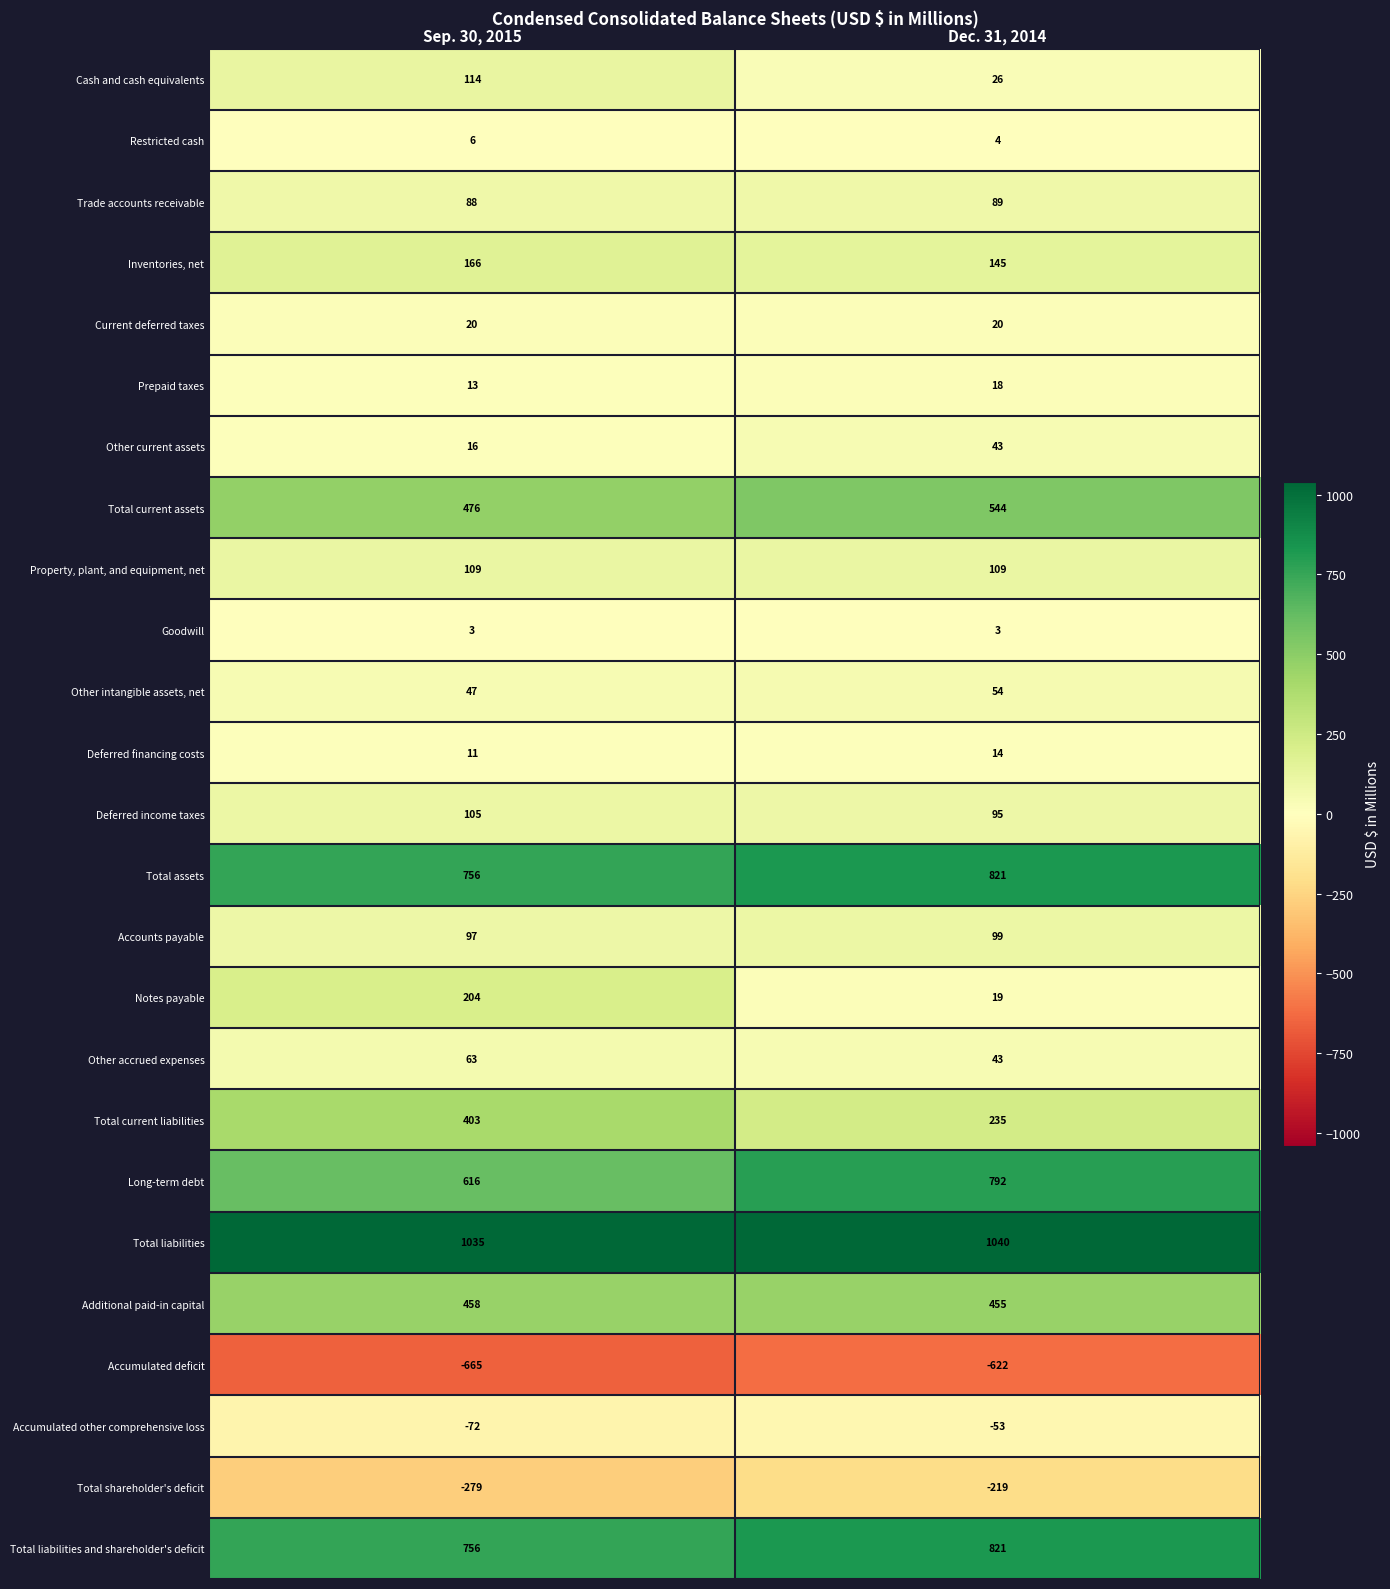

What is the difference between the Other current assets values at Dec. 31, 2014 and Sep. 30, 2015?

27